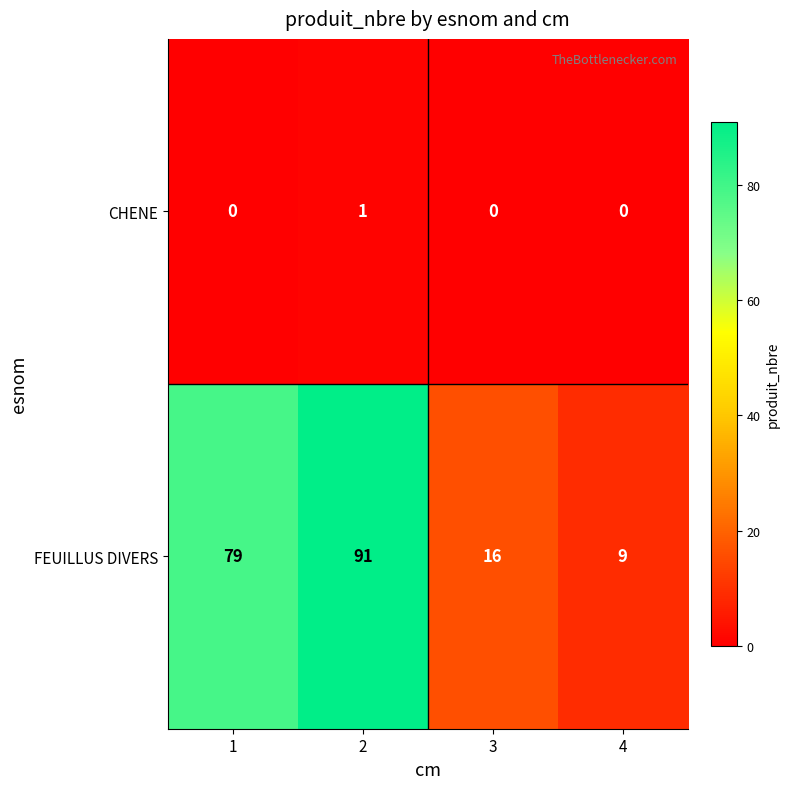

At how many categories does at least one series exceed 4?

4